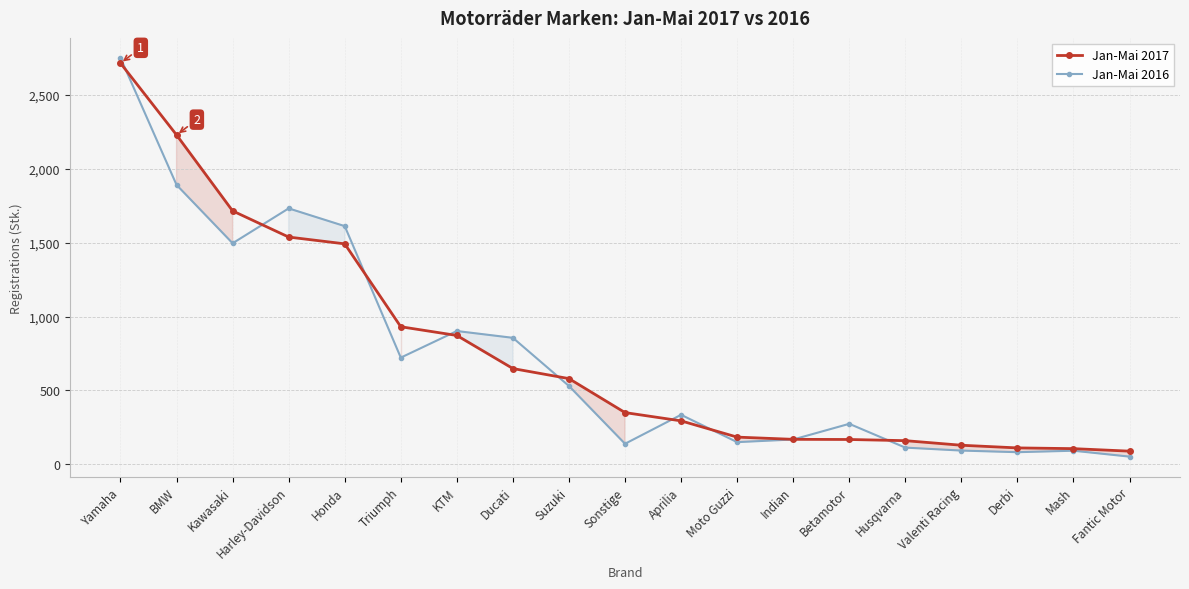

Reading left to right, transcribe all the data shown in this chart.

Jan-Mai 2017: Yamaha=2715	BMW=2229	Kawasaki=1715	Harley-Davidson=1538	Honda=1492	Triumph=931	KTM=872	Ducati=648	Suzuki=580	Sonstige=350	Aprilia=294	Moto Guzzi=184	Indian=169	Betamotor=168	Husqvarna=160	Valenti Racing=129	Derbi=111	Mash=106	Fantic Motor=89
Jan-Mai 2016: Yamaha=2751	BMW=1891	Kawasaki=1496	Harley-Davidson=1732	Honda=1612	Triumph=722	KTM=902	Ducati=856	Suzuki=530	Sonstige=139	Aprilia=335	Moto Guzzi=150	Indian=168	Betamotor=274	Husqvarna=113	Valenti Racing=93	Derbi=82	Mash=92	Fantic Motor=52